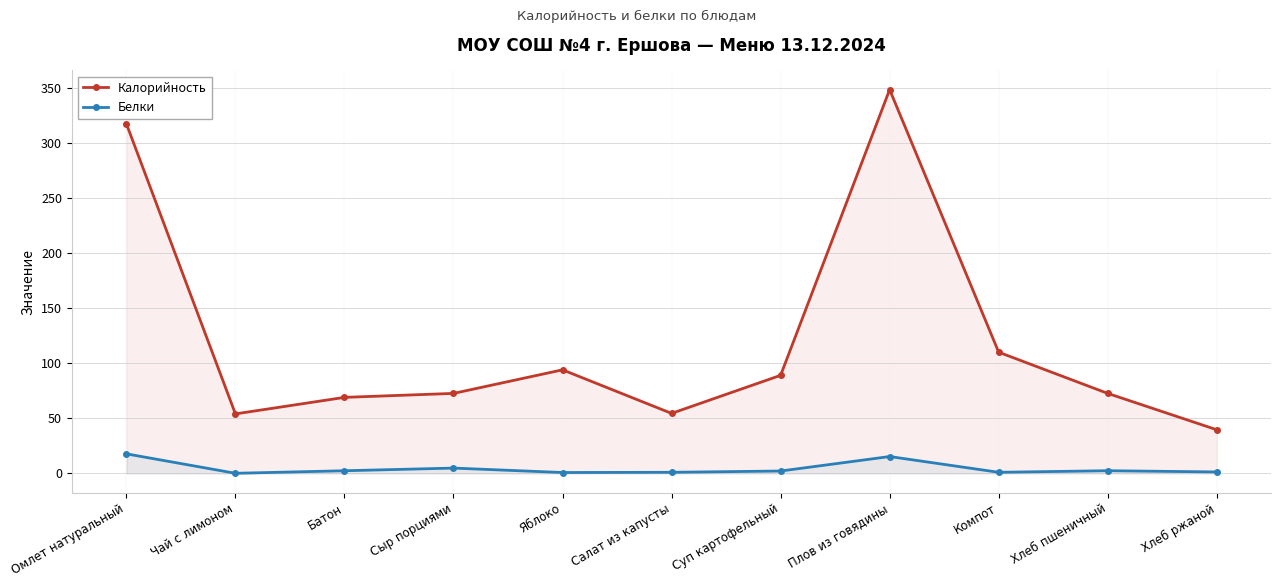

How many data points in Калорийность are above 72?

7